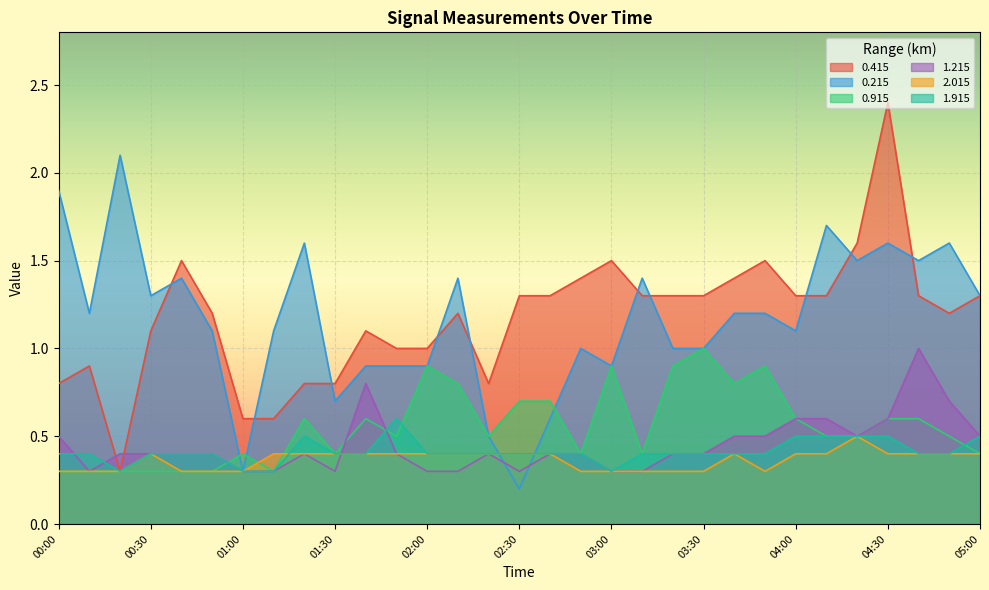

At how many categories does at least one series exceed 0?

31